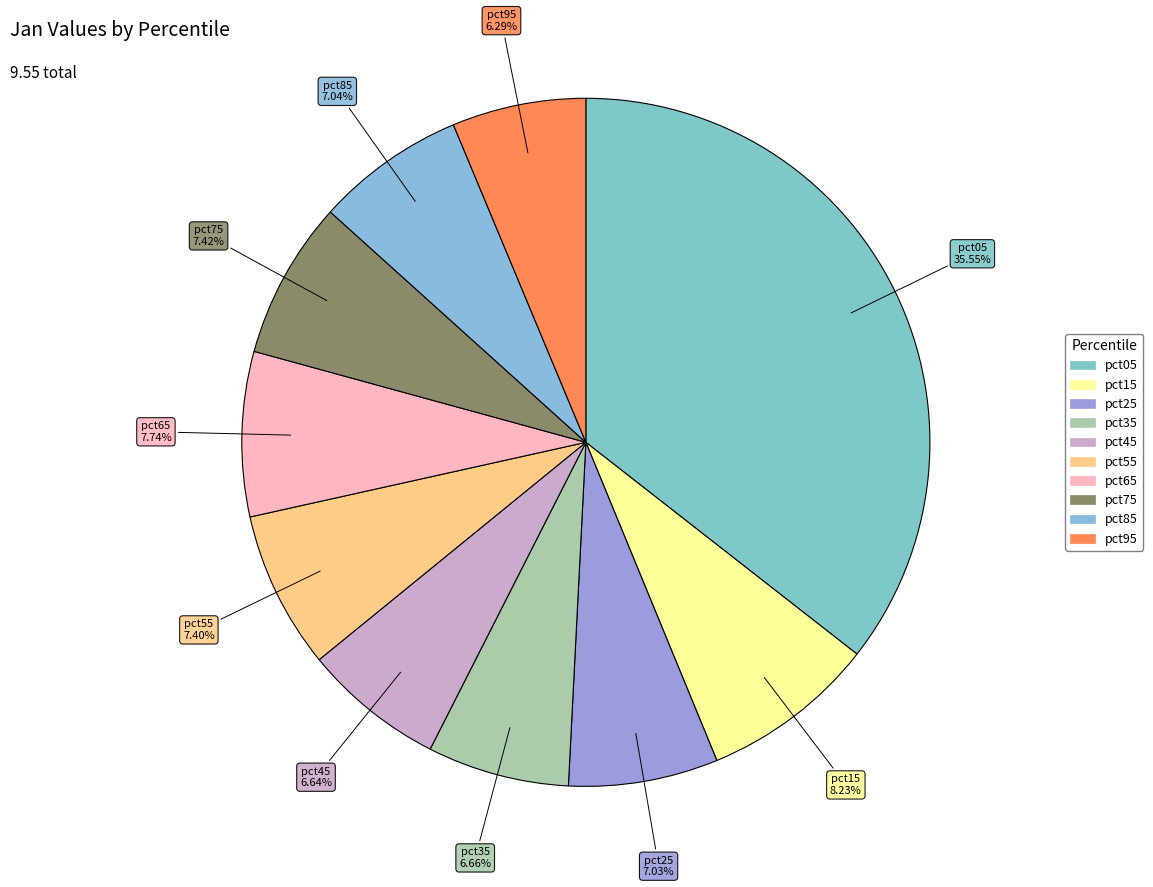

Between pct45 and pct55, which is larger?

pct55